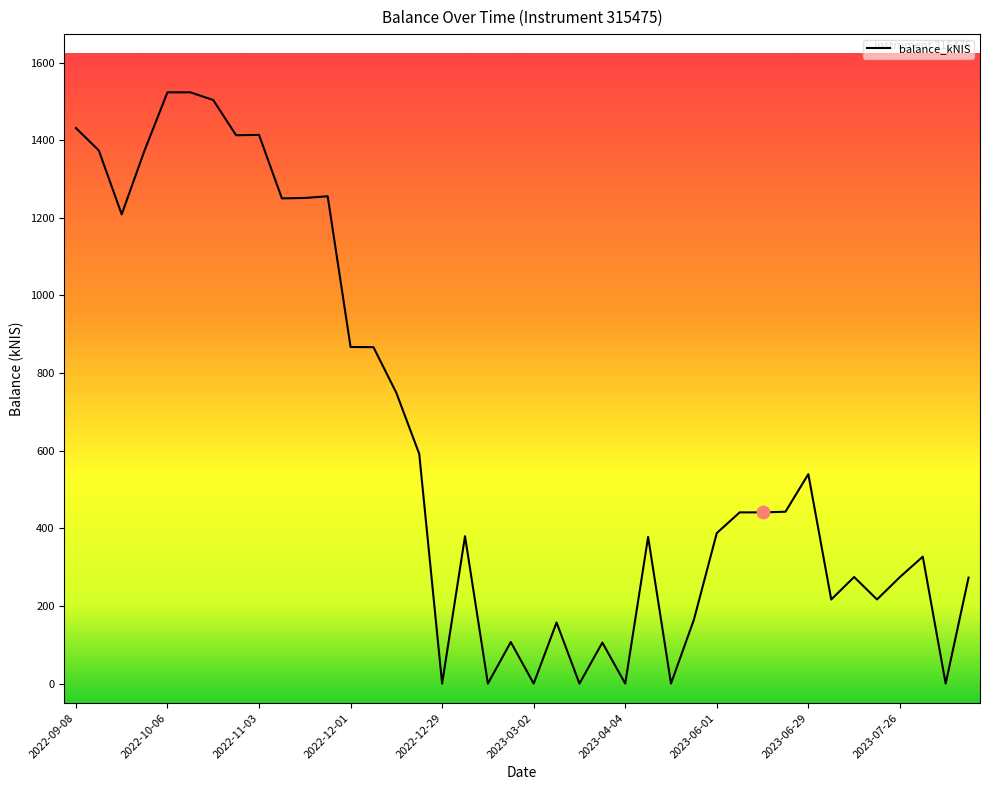

What is the difference between the maximum and minimum values?

1523.4